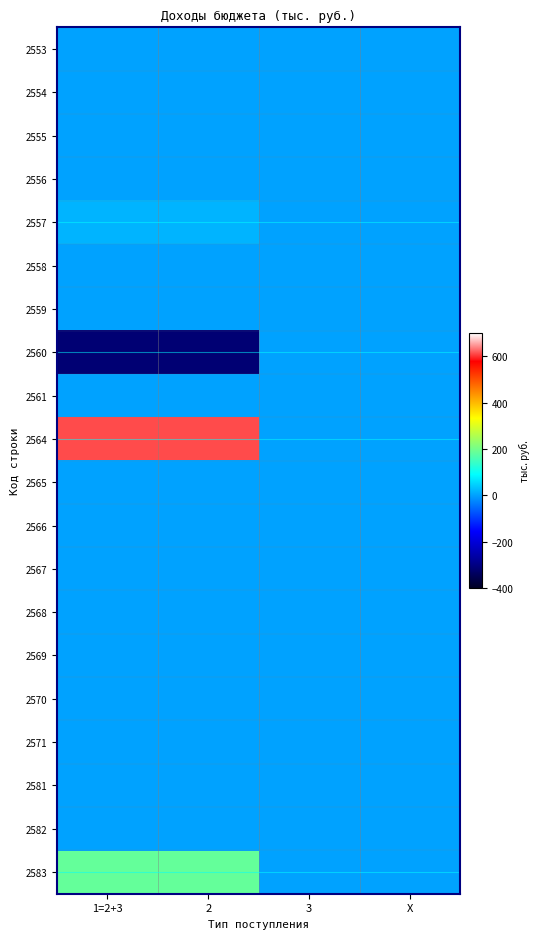

Between 1=2+3 and 3, which series saw the biggest shift?

2564